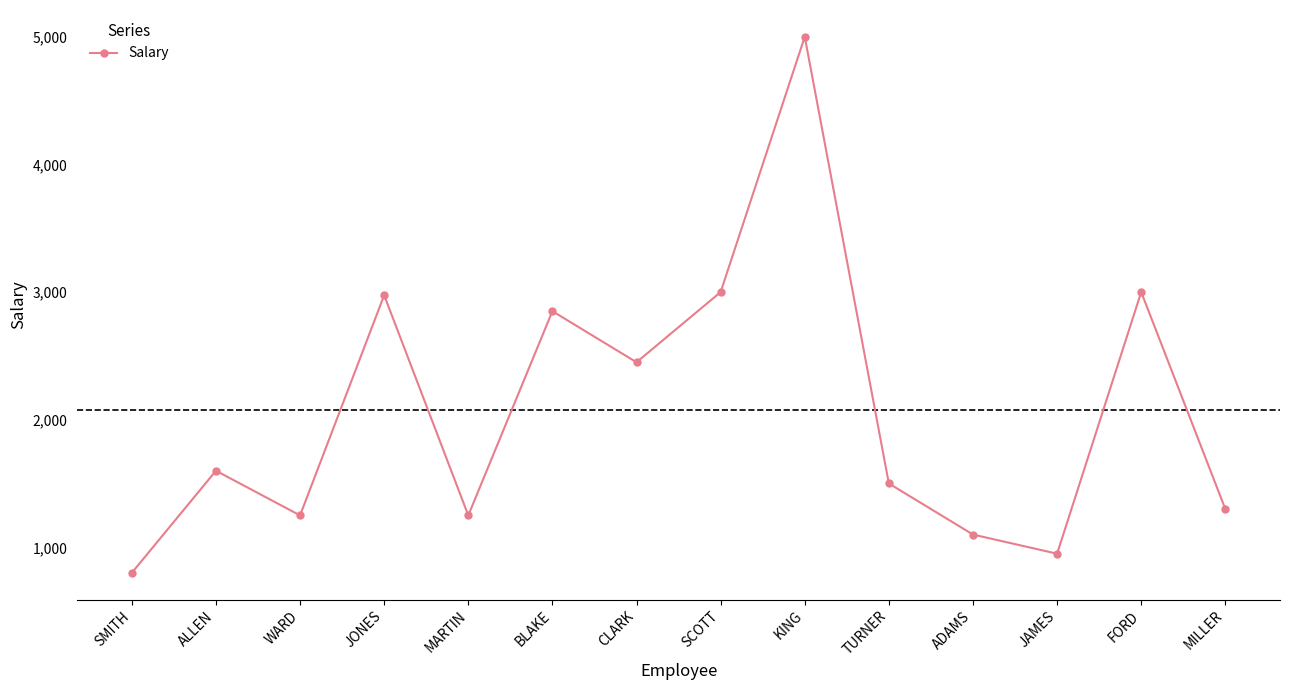

What value does the data have at MARTIN, to the nearest 50?

1250